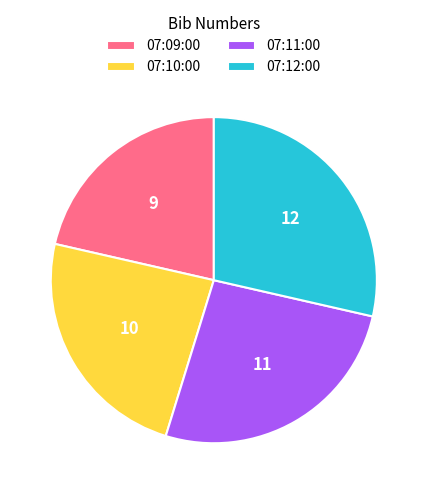

True or false: 07:09:00 accounts for 29% of the total.

False